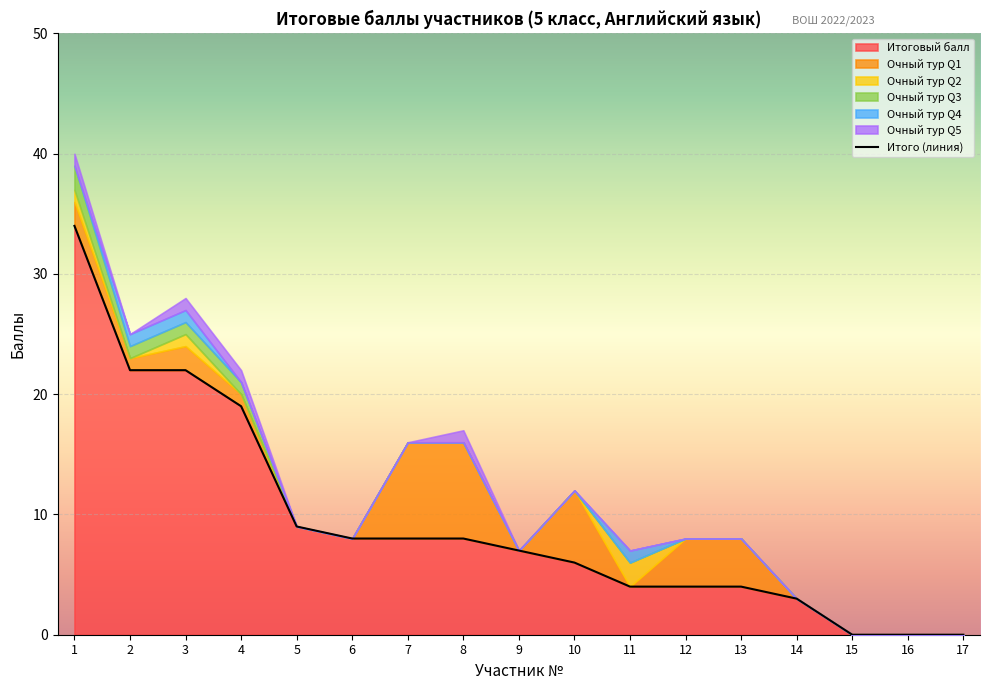

Which category has the lowest value across all series?

15